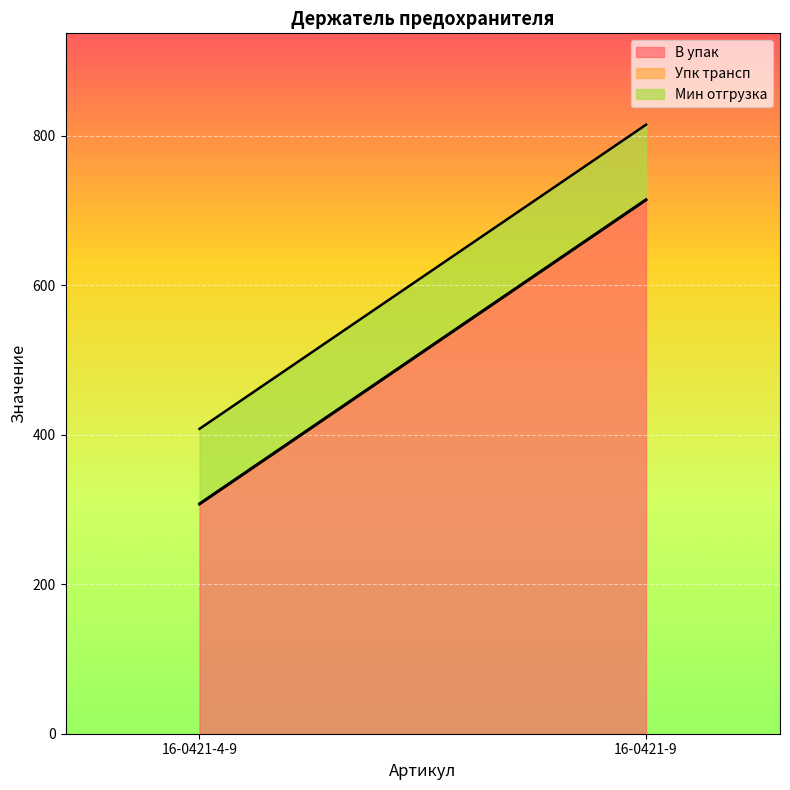

At which category is the sum across all series the highest?

16-0421-9